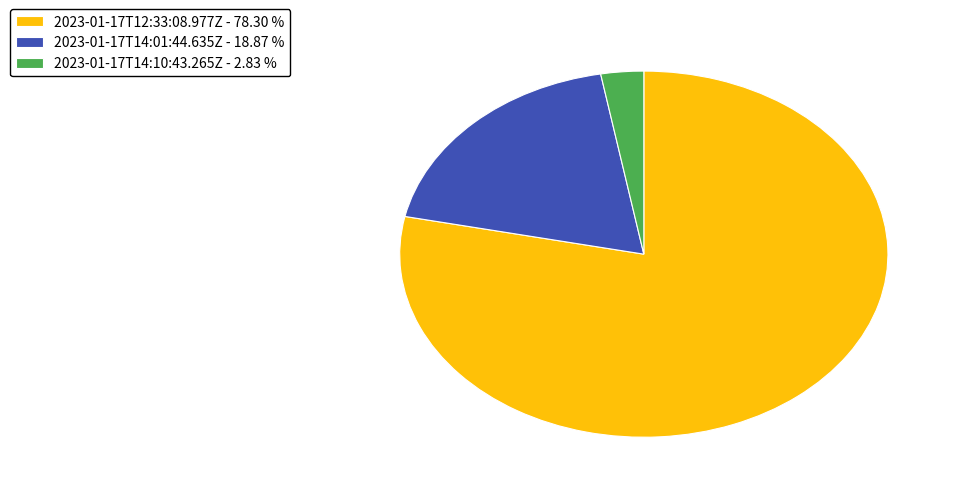

Which category accounts for the majority?

2023-01-17T12:33:08.977Z